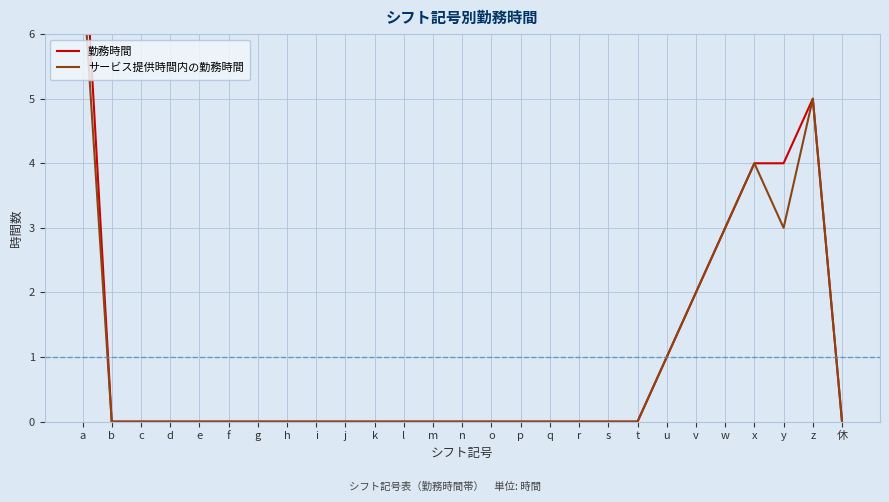

Which series has the widest spread of values?

勤務時間